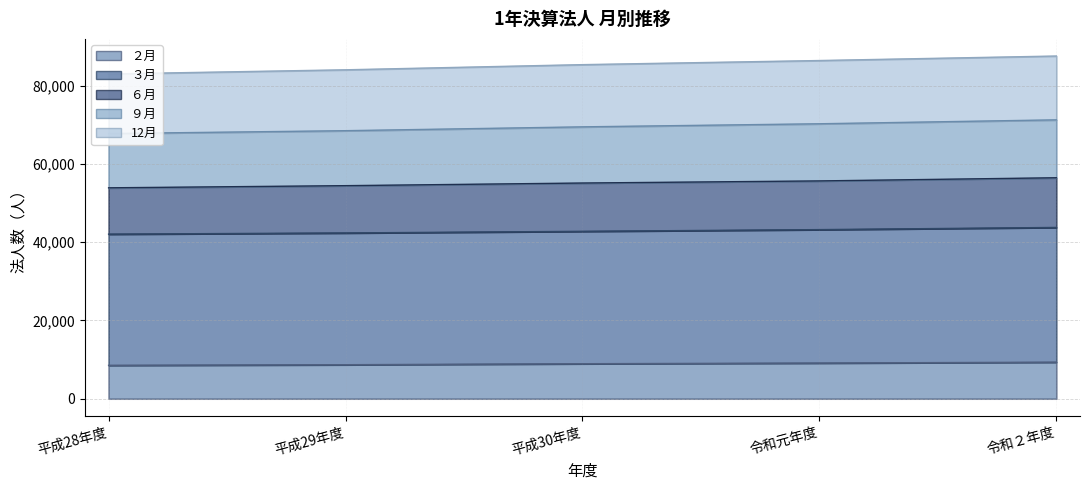

What is the approximate value of ２月 at 平成30年度?

8942